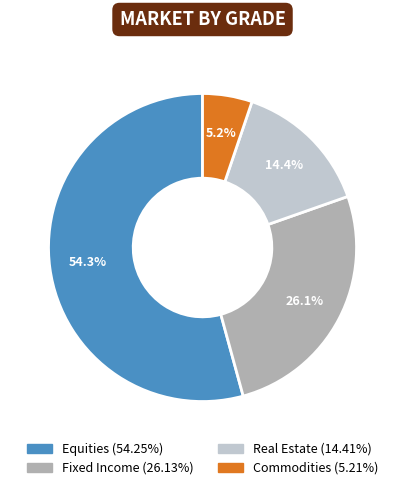

True or false: Equities accounts for 54% of the total.

True